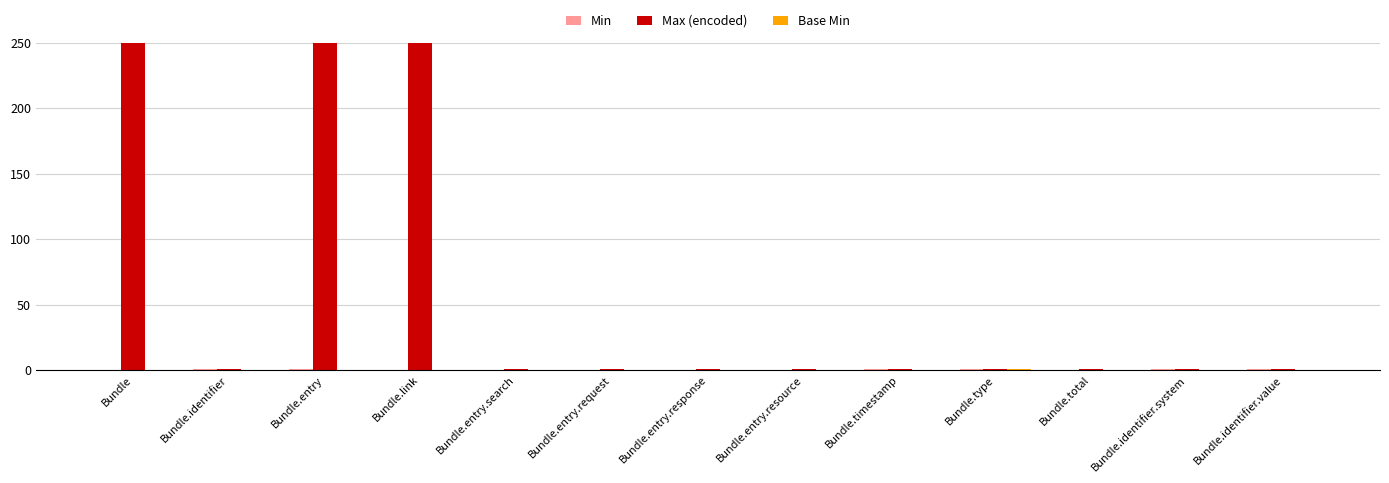

What is the total value across all series at Bundle.entry.response?

1